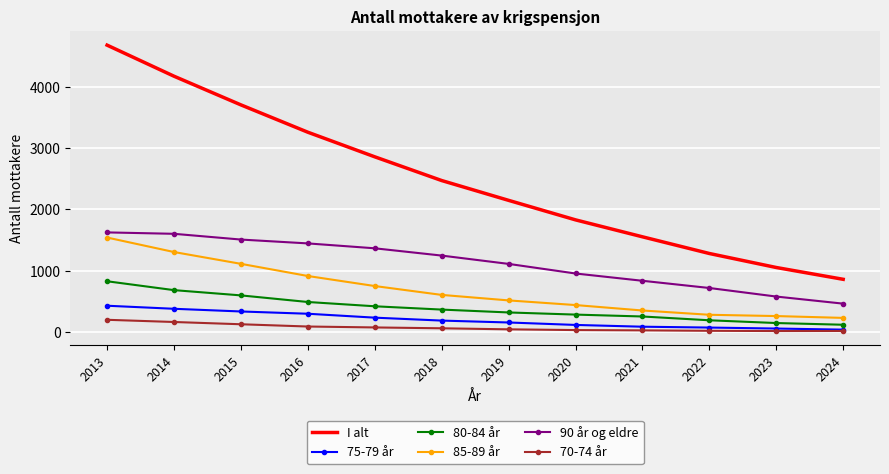

Which label corresponds to the largest value in the chart?

2013